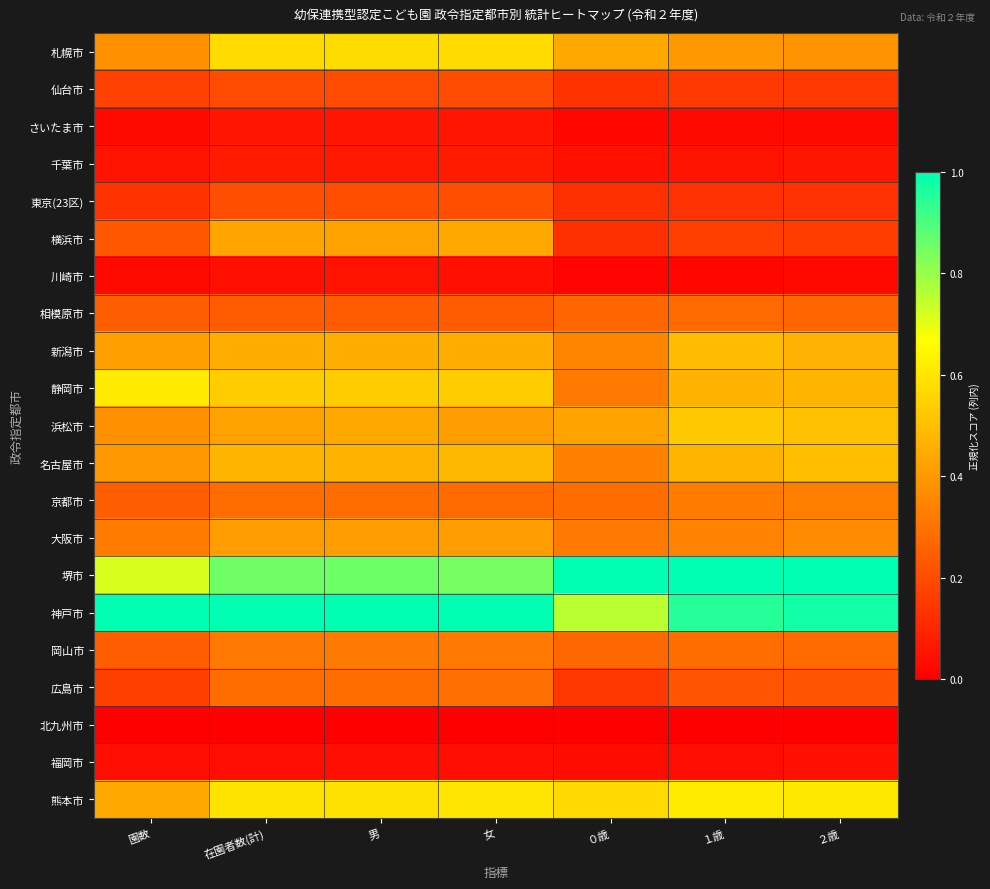

How many series are shown in this chart?

21